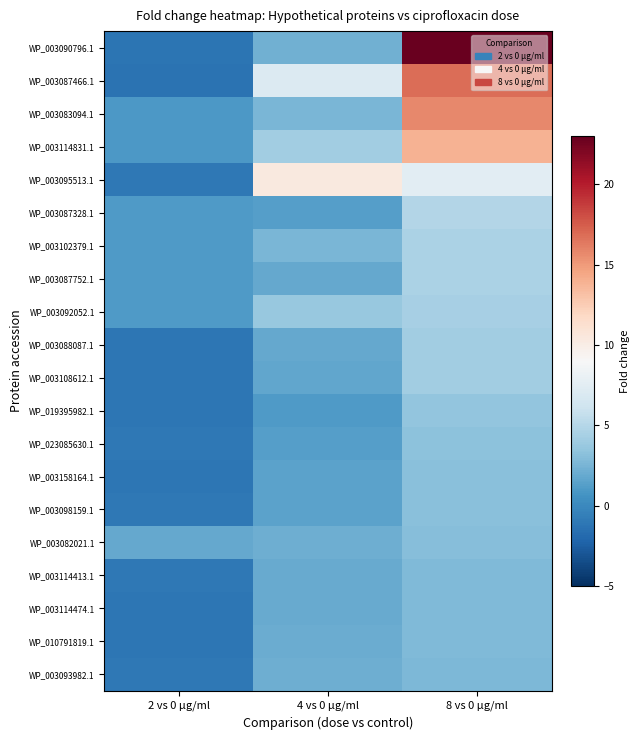

Reading left to right, list all the values displayed in this chart.

WP_003090796.1: 2 vs 0 µg/ml=-1.2	4 vs 0 µg/ml=2.3	8 vs 0 µg/ml=22.9
WP_003087466.1: 2 vs 0 µg/ml=-1.3	4 vs 0 µg/ml=7.1	8 vs 0 µg/ml=16.9
WP_003083094.1: 2 vs 0 µg/ml=1.0	4 vs 0 µg/ml=2.6	8 vs 0 µg/ml=15.7
WP_003114831.1: 2 vs 0 µg/ml=1.0	4 vs 0 µg/ml=4.2	8 vs 0 µg/ml=13.9
WP_003095513.1: 2 vs 0 µg/ml=-1.1	4 vs 0 µg/ml=10.4	8 vs 0 µg/ml=7.5
WP_003087328.1: 2 vs 0 µg/ml=1.0	4 vs 0 µg/ml=1.3	8 vs 0 µg/ml=4.9
WP_003102379.1: 2 vs 0 µg/ml=1.0	4 vs 0 µg/ml=2.6	8 vs 0 µg/ml=4.6
WP_003087752.1: 2 vs 0 µg/ml=1.1	4 vs 0 µg/ml=1.8	8 vs 0 µg/ml=4.6
WP_003092052.1: 2 vs 0 µg/ml=1.0	4 vs 0 µg/ml=3.7	8 vs 0 µg/ml=4.3
WP_003088087.1: 2 vs 0 µg/ml=-1.1	4 vs 0 µg/ml=1.8	8 vs 0 µg/ml=4.1
WP_003108612.1: 2 vs 0 µg/ml=-1.1	4 vs 0 µg/ml=1.8	8 vs 0 µg/ml=4.1
WP_019395982.1: 2 vs 0 µg/ml=-1.1	4 vs 0 µg/ml=1.0	8 vs 0 µg/ml=3.4
WP_023085630.1: 2 vs 0 µg/ml=-1.0	4 vs 0 µg/ml=1.2	8 vs 0 µg/ml=3.2
WP_003158164.1: 2 vs 0 µg/ml=-1.1	4 vs 0 µg/ml=1.5	8 vs 0 µg/ml=3.2
WP_003098159.1: 2 vs 0 µg/ml=-1.0	4 vs 0 µg/ml=1.5	8 vs 0 µg/ml=3.1
WP_003082021.1: 2 vs 0 µg/ml=1.8	4 vs 0 µg/ml=2.2	8 vs 0 µg/ml=3.0
WP_003114413.1: 2 vs 0 µg/ml=-1.0	4 vs 0 µg/ml=1.9	8 vs 0 µg/ml=2.9
WP_003114474.1: 2 vs 0 µg/ml=-1.1	4 vs 0 µg/ml=2.0	8 vs 0 µg/ml=2.8
WP_010791819.1: 2 vs 0 µg/ml=-1.1	4 vs 0 µg/ml=2.0	8 vs 0 µg/ml=2.8
WP_003093982.1: 2 vs 0 µg/ml=-1.0	4 vs 0 µg/ml=2.2	8 vs 0 µg/ml=2.7